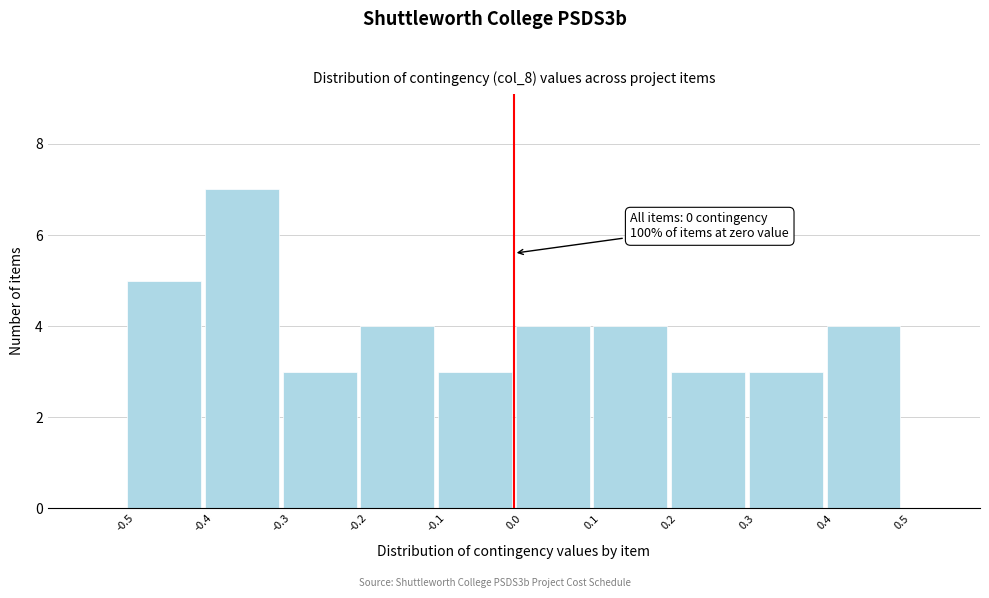

Which range on the x-axis has the tallest bar?

-0.4 to -0.3